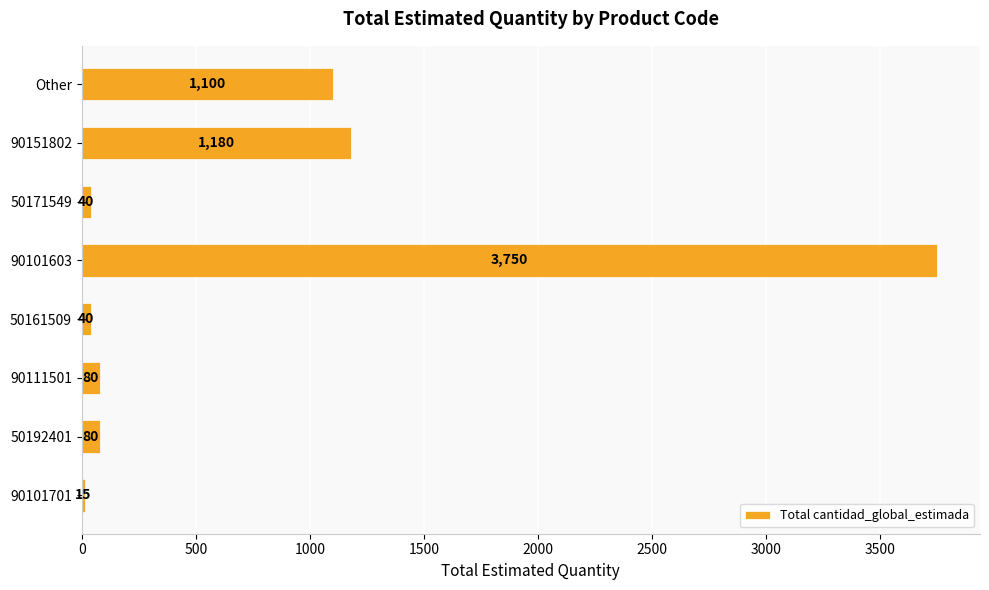

What is the maximum value shown in the chart?

3750